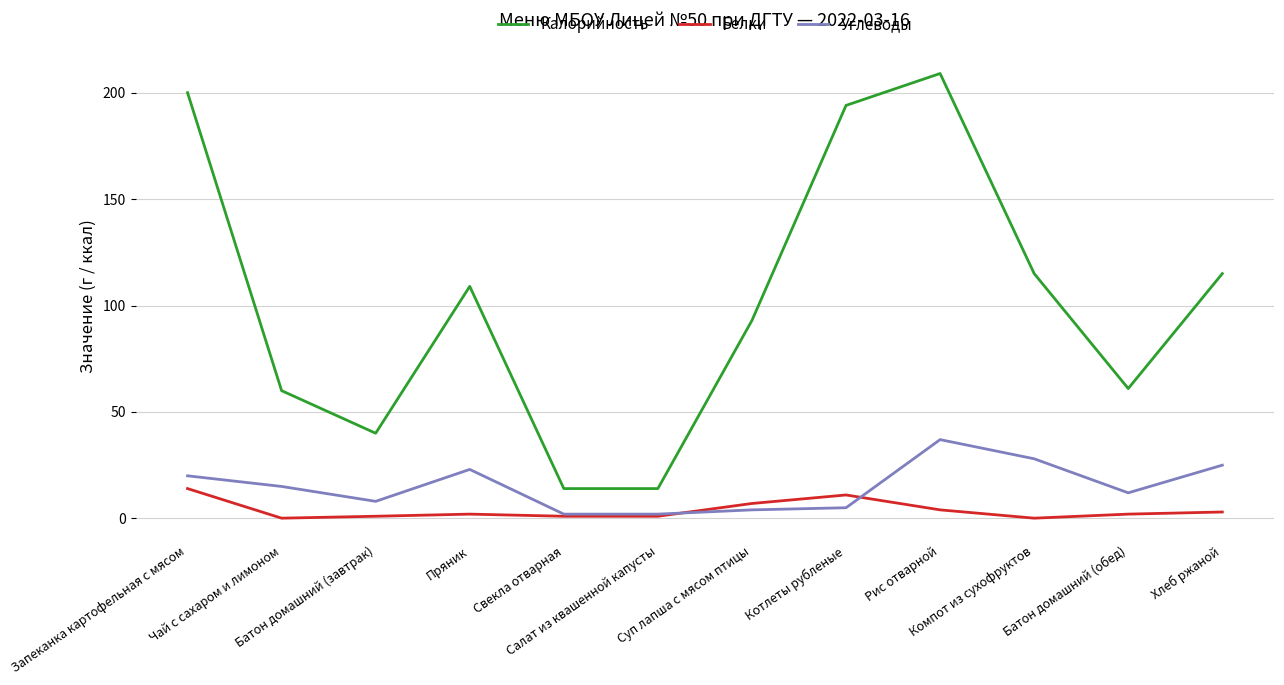

Is this an area chart (filled region under the line)?

No